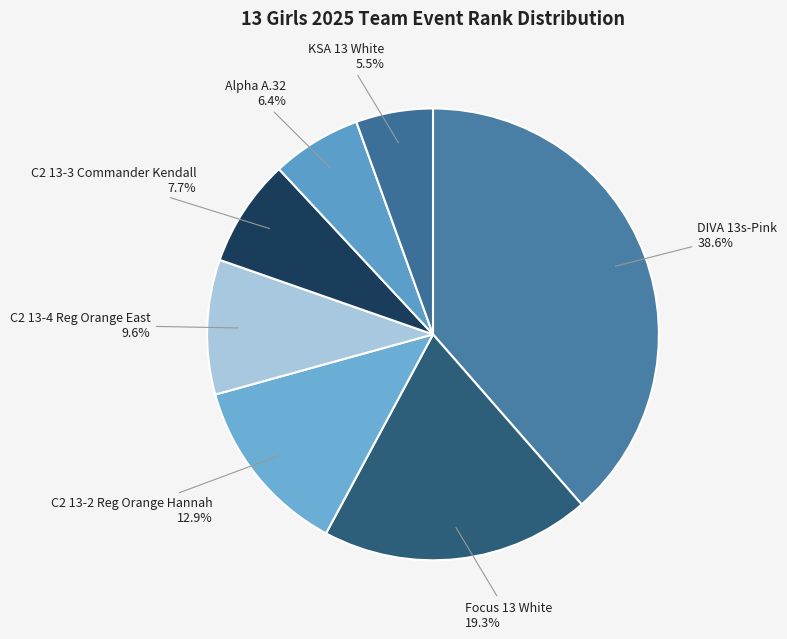

Which category has the biggest portion of the pie?

DIVA 13s-Pink